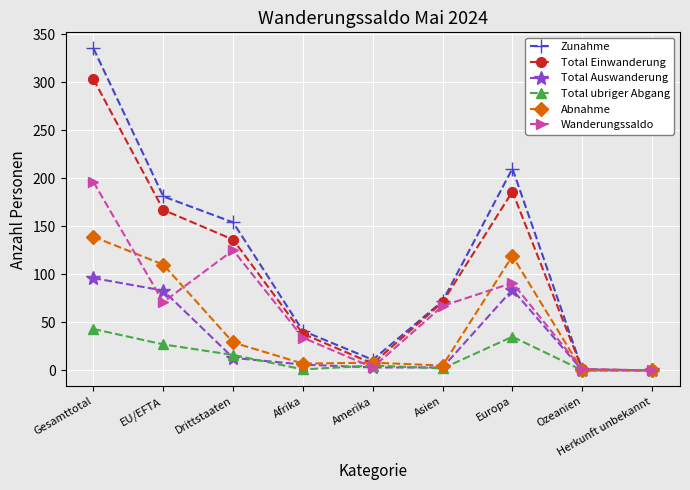

The value of Total Einwanderung at EU/EFTA is 167. True or false?

True